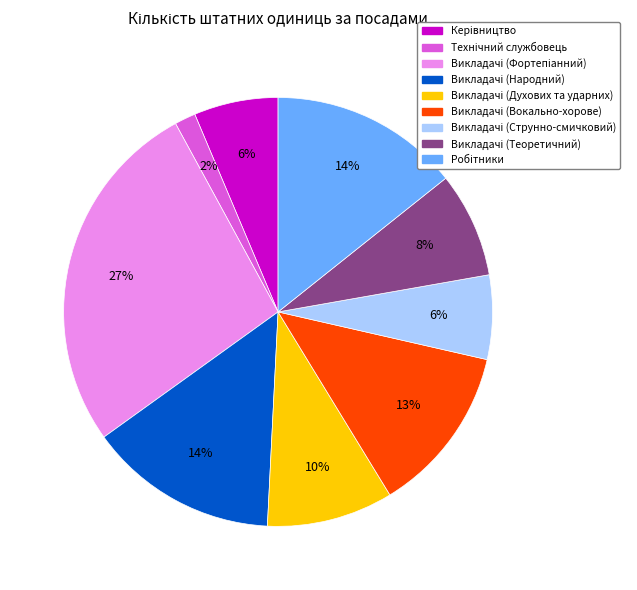

To the nearest percent, what is the difference between the largest and smallest slice percentages?

25%